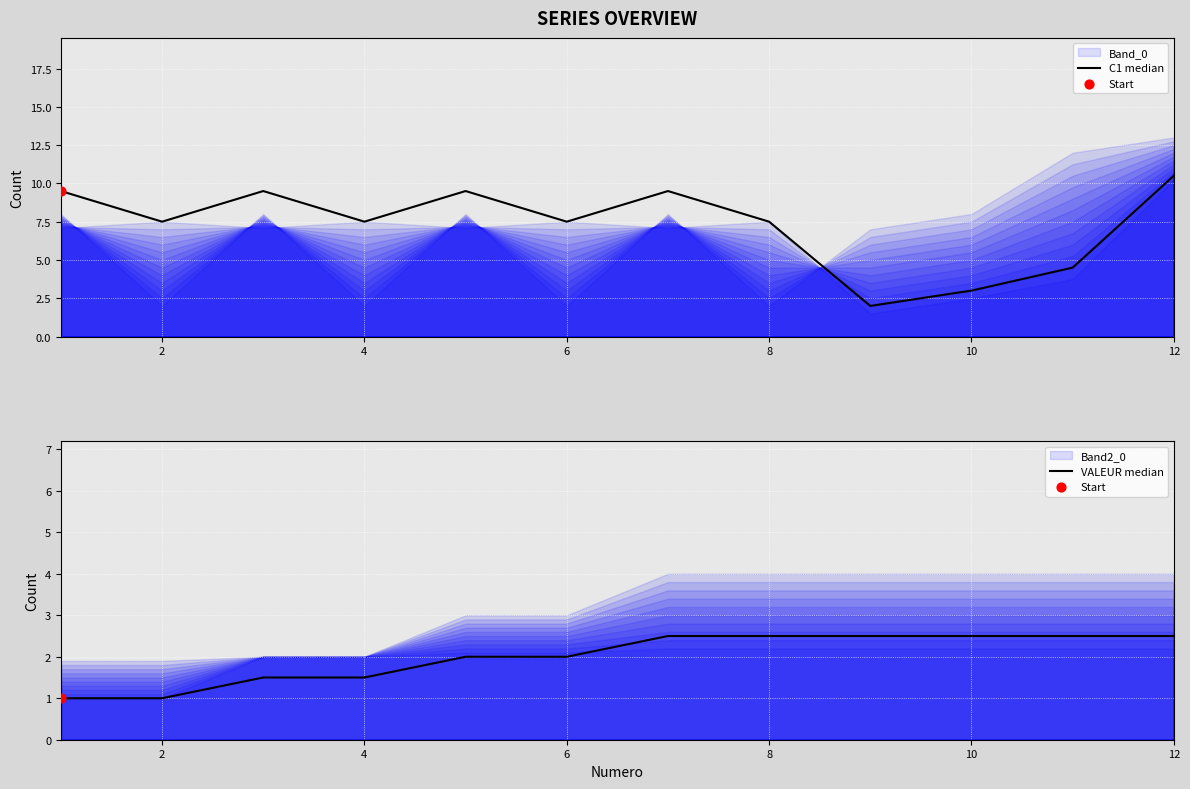

Is the value of VALEUR median at 10 greater than the value of C1 median at 7?

No